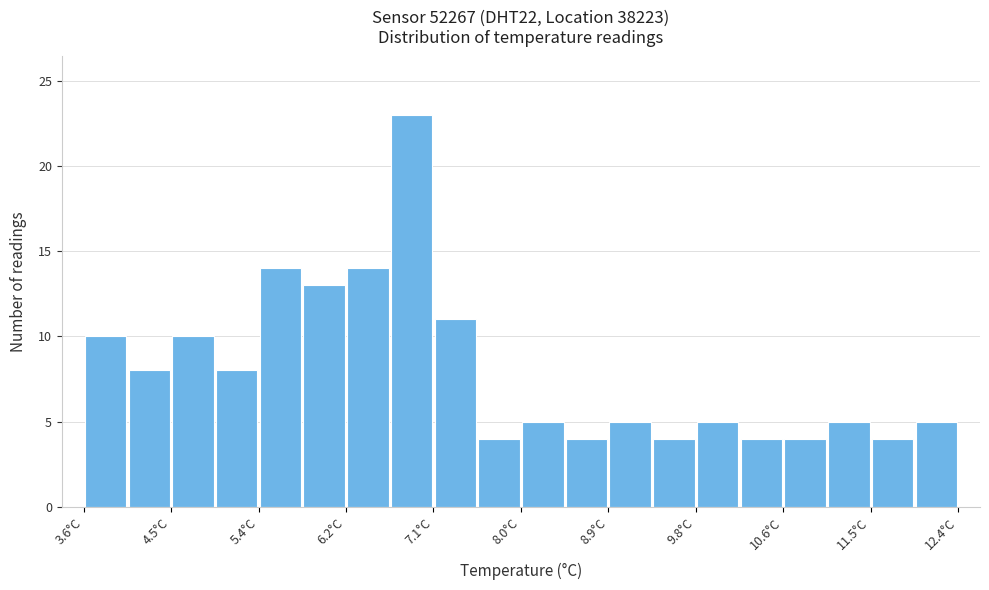

Reading left to right, transcribe this chart: for each bar, give the range it covers on the x-axis and its height. Neither the bar edges nor the heights are printed on the chart, so give them approximately, as read against the axes.

3.60 to 4.04: 10
4.04 to 4.48: 8
4.48 to 4.92: 10
4.92 to 5.36: 8
5.36 to 5.80: 14
5.80 to 6.24: 13
6.24 to 6.68: 14
6.68 to 7.12: 23
7.12 to 7.56: 11
7.56 to 8.00: 4
8.00 to 8.44: 5
8.44 to 8.88: 4
8.88 to 9.32: 5
9.32 to 9.76: 4
9.76 to 10.20: 5
10.20 to 10.64: 4
10.64 to 11.08: 4
11.08 to 11.52: 5
11.52 to 11.96: 4
11.96 to 12.40: 5